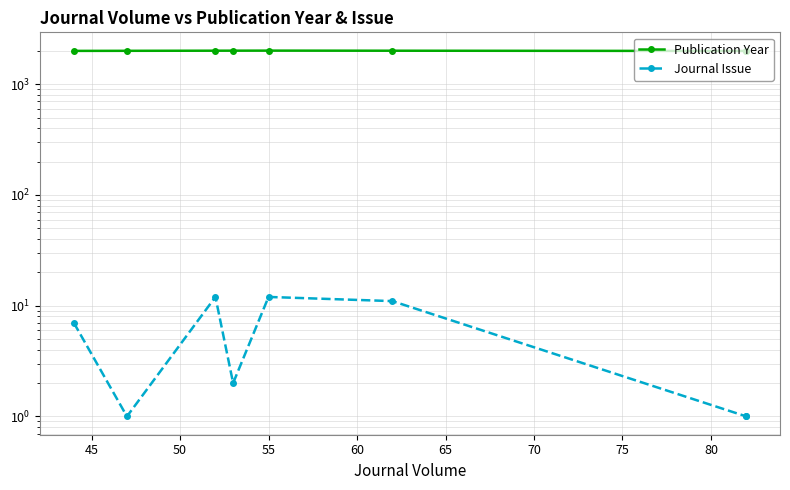

In Publication Year, how many points are higher than both neighbors (excluding endpoints)?

1